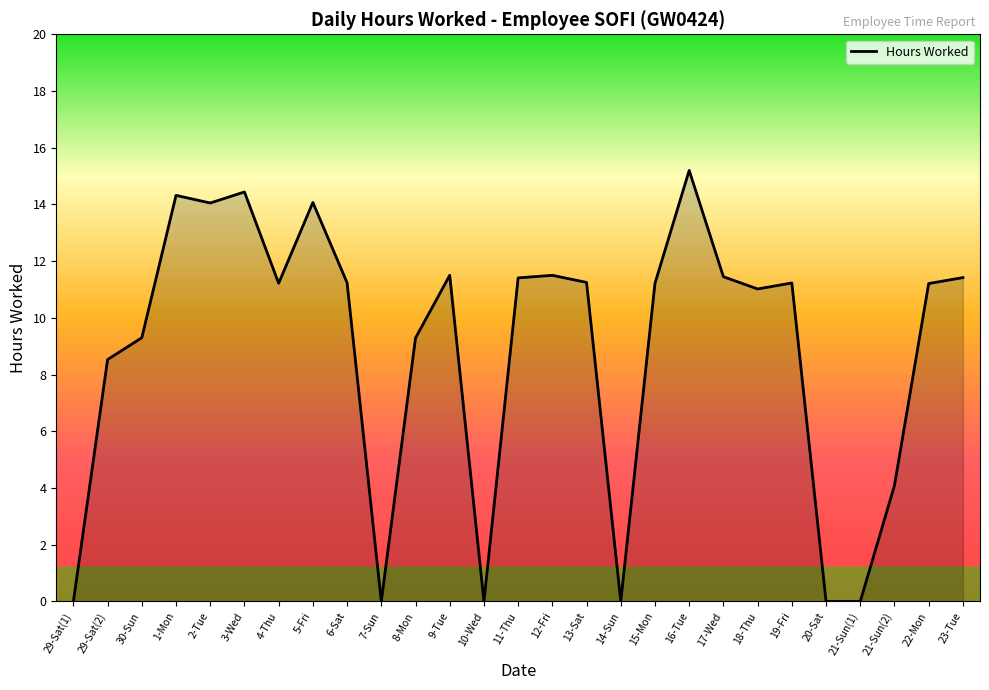

What position from the right is 2-Tue?

23